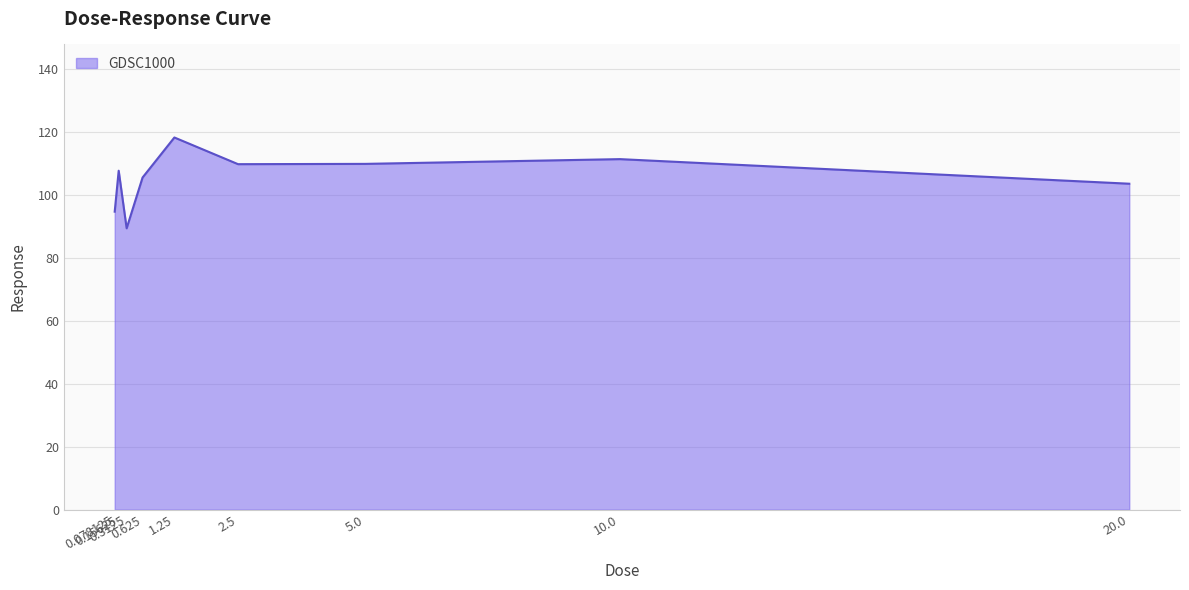

What is the maximum value shown in the chart?

118.2